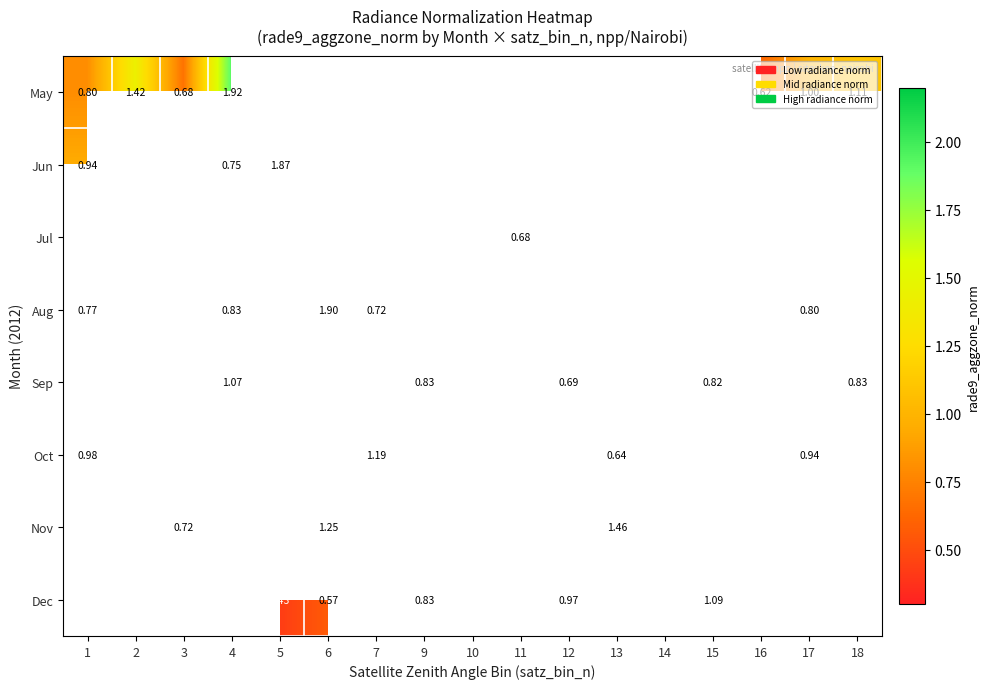

How many data points in Nov are above 0?

5